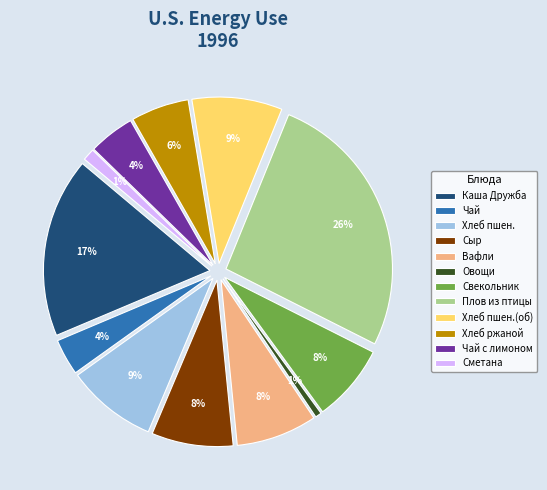

How many segments does this pie chart have?

12